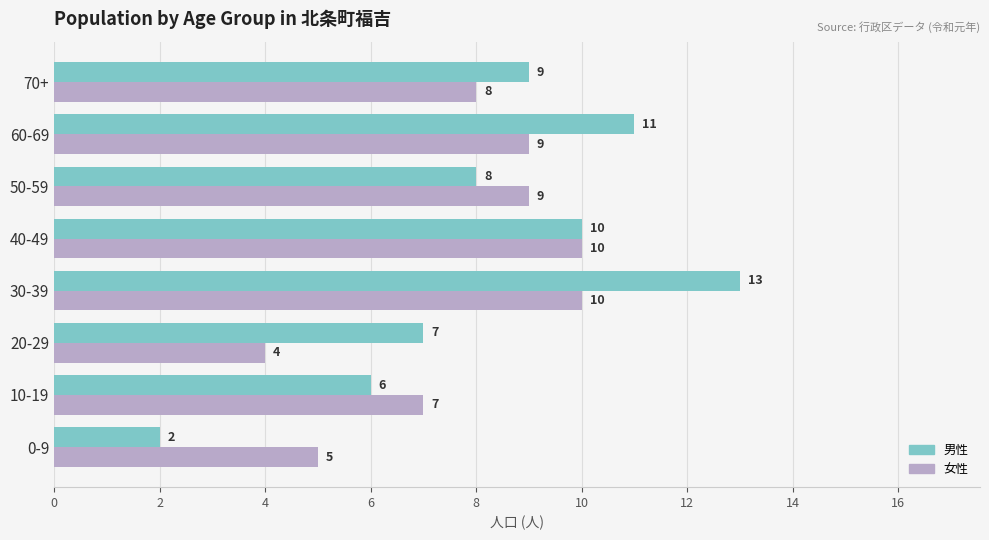

Rank the series by their maximum value, from lowest to highest.

女性, 男性